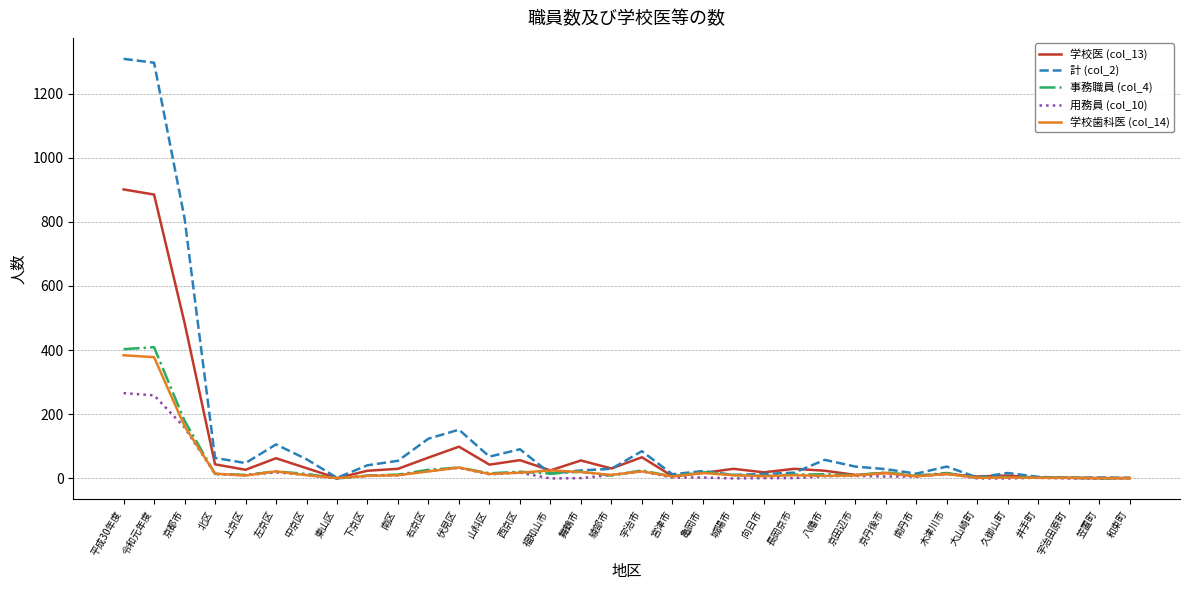

Which series has the largest range (max minus min)?

計 (col_2)